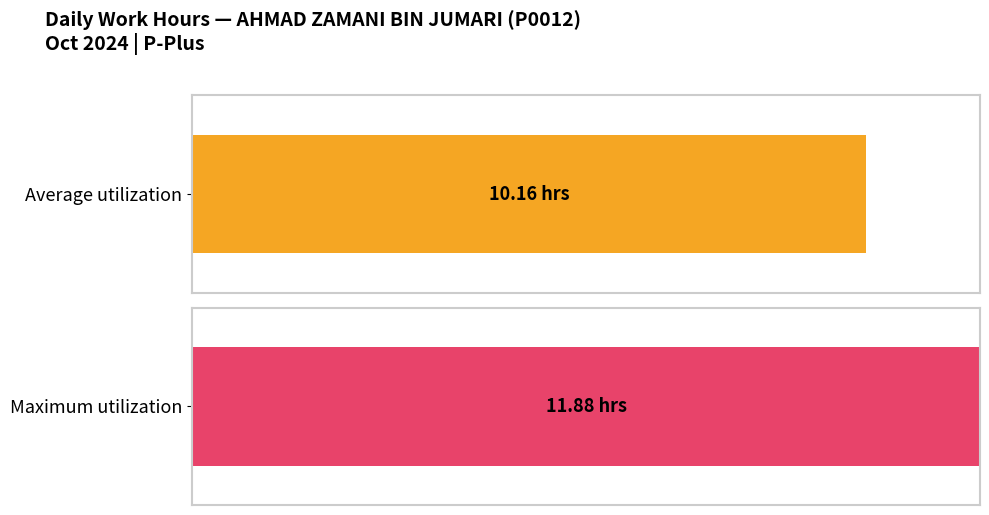

Is it true that the value at 16-Wed is 7.5?

False